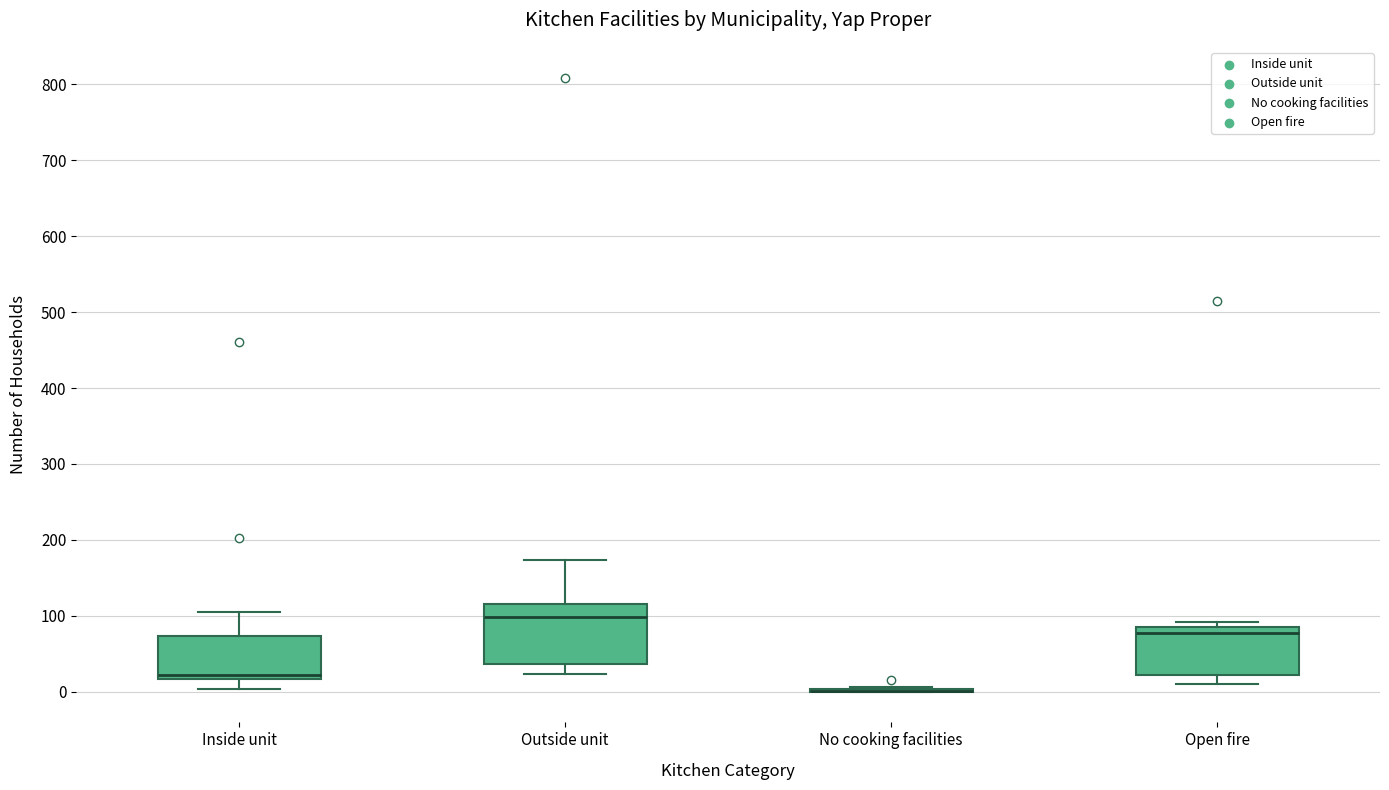

Comparing the boxes themselves (not the whiskers), which one is the tallest?

Outside unit